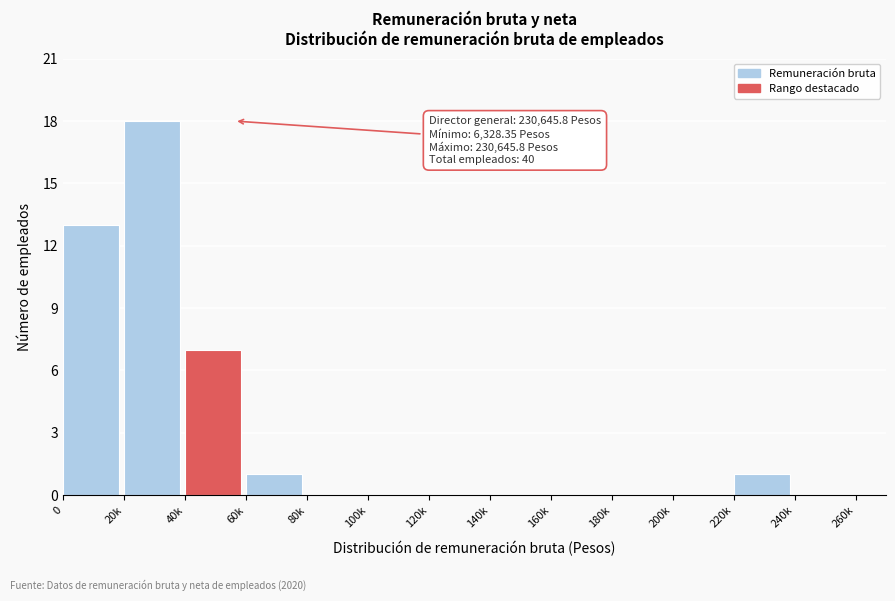

Reading left to right, transcribe all the data shown in this chart.

0=13	20k=18	40k=7	60k=1	80k=0	100k=0	120k=0	140k=0	160k=0	180k=0	200k=0	220k=1	240k=0